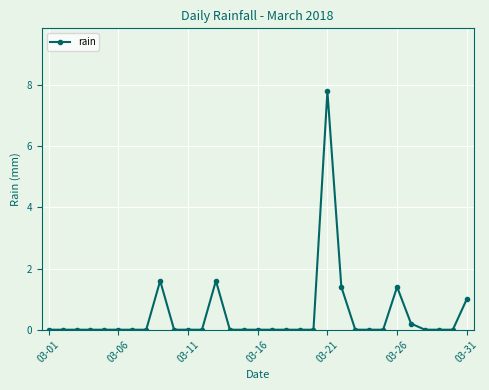

How many categories are shown in the chart?

31